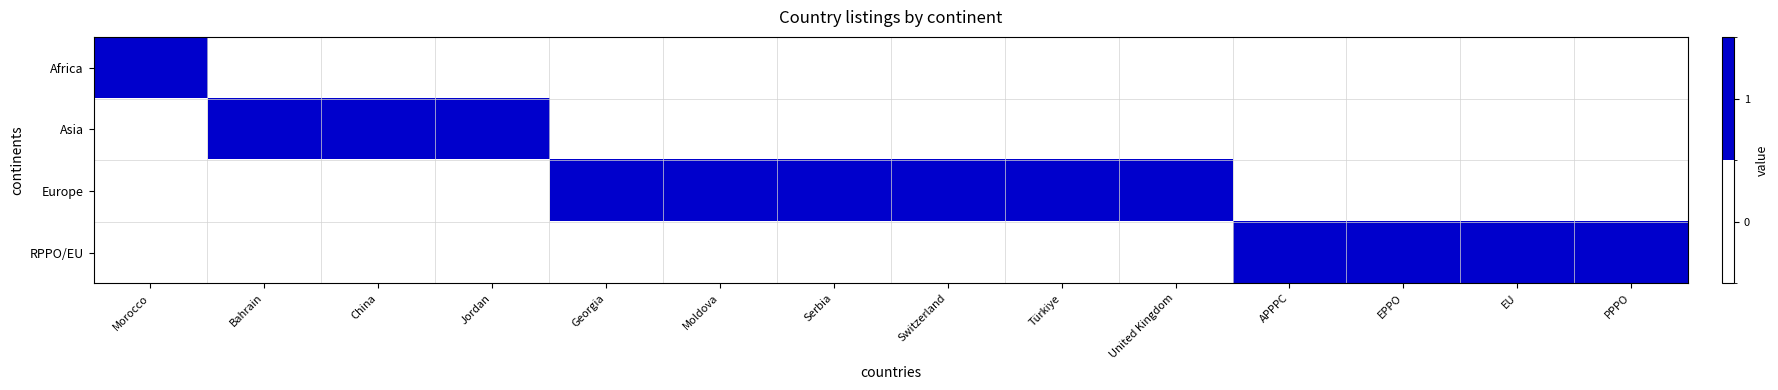

At how many categories does at least one series exceed 0?

14